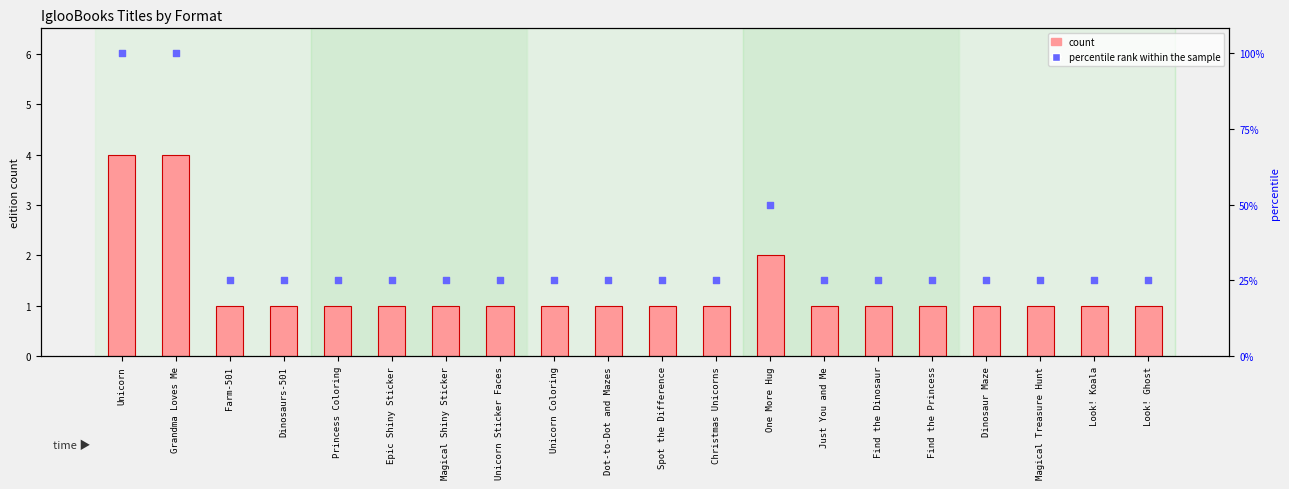

Which series has the largest total across all categories?

percentile rank within the sample